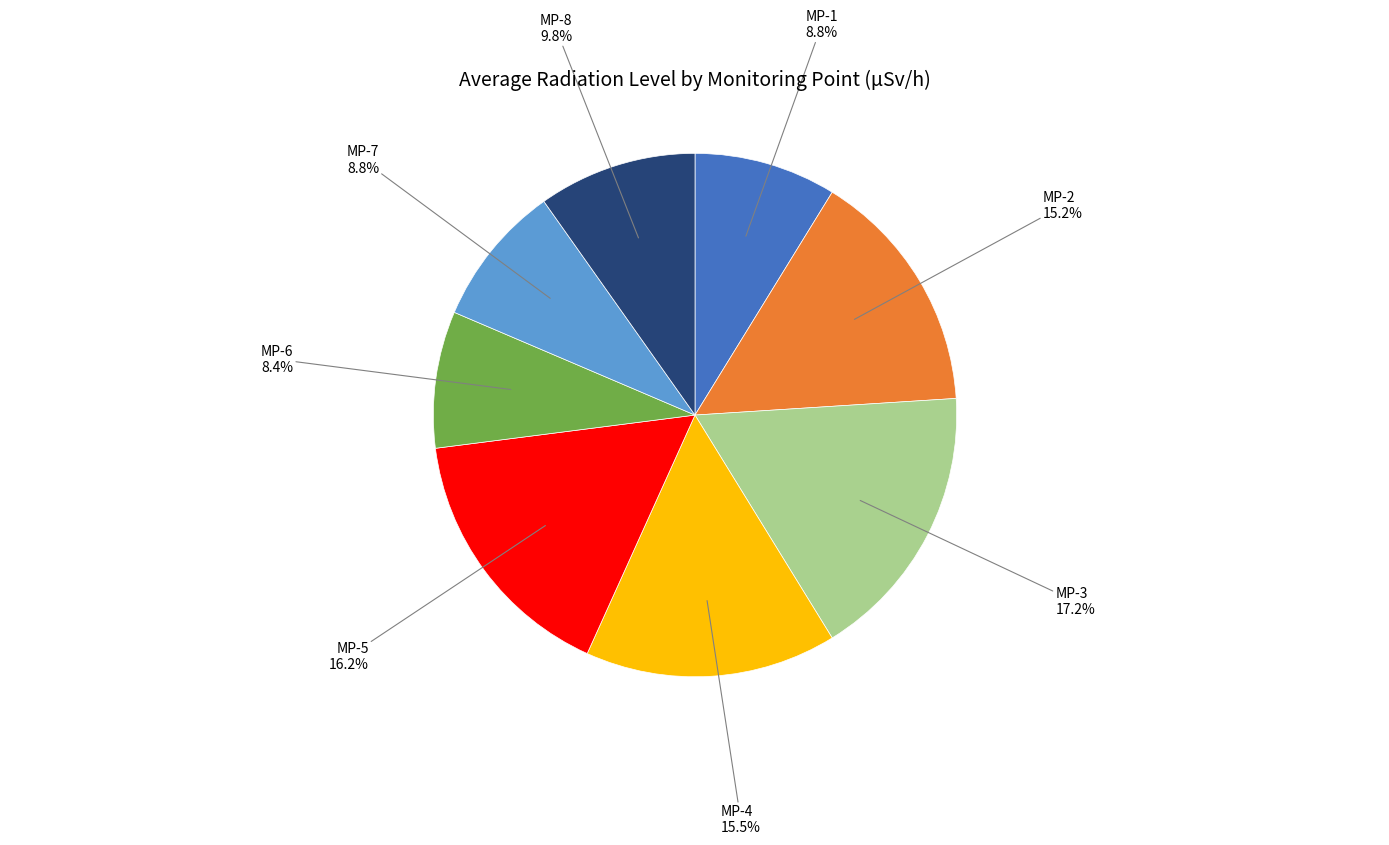

What is the total percentage of MP-1 and MP-4?

24.3%